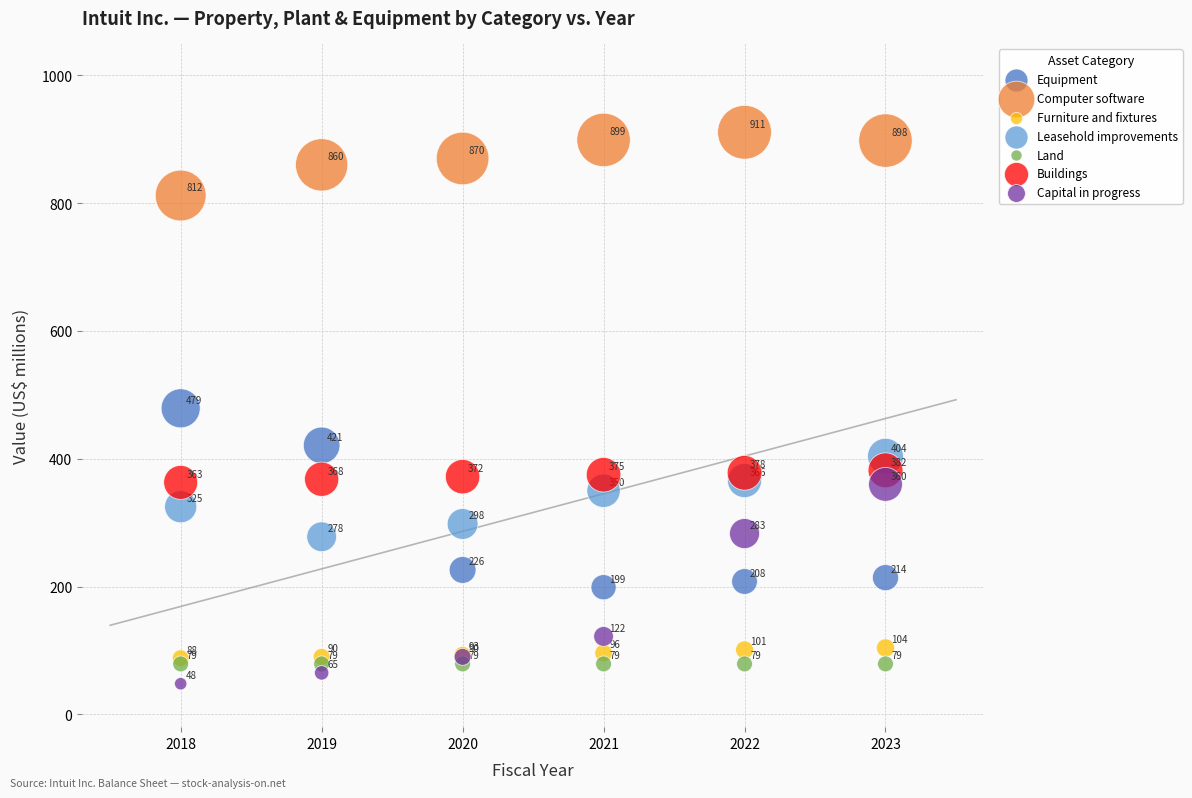

In the Furniture and fixtures series, what Y value is closest to 96?

96